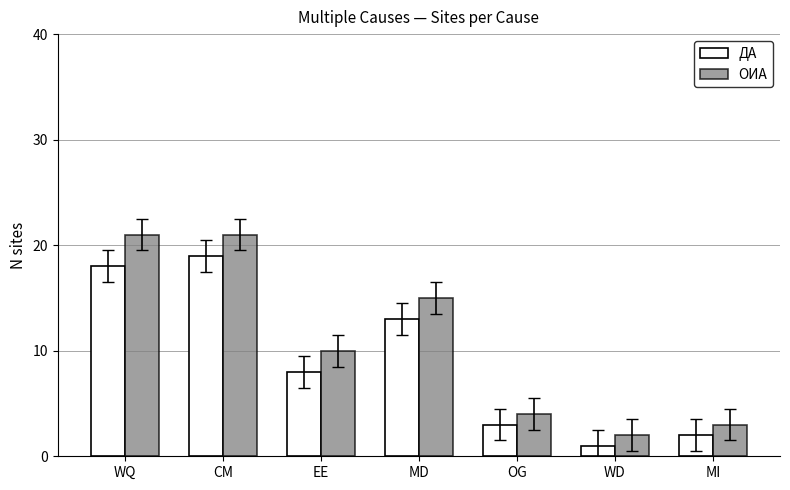

Does the chart contain any negative values?

No